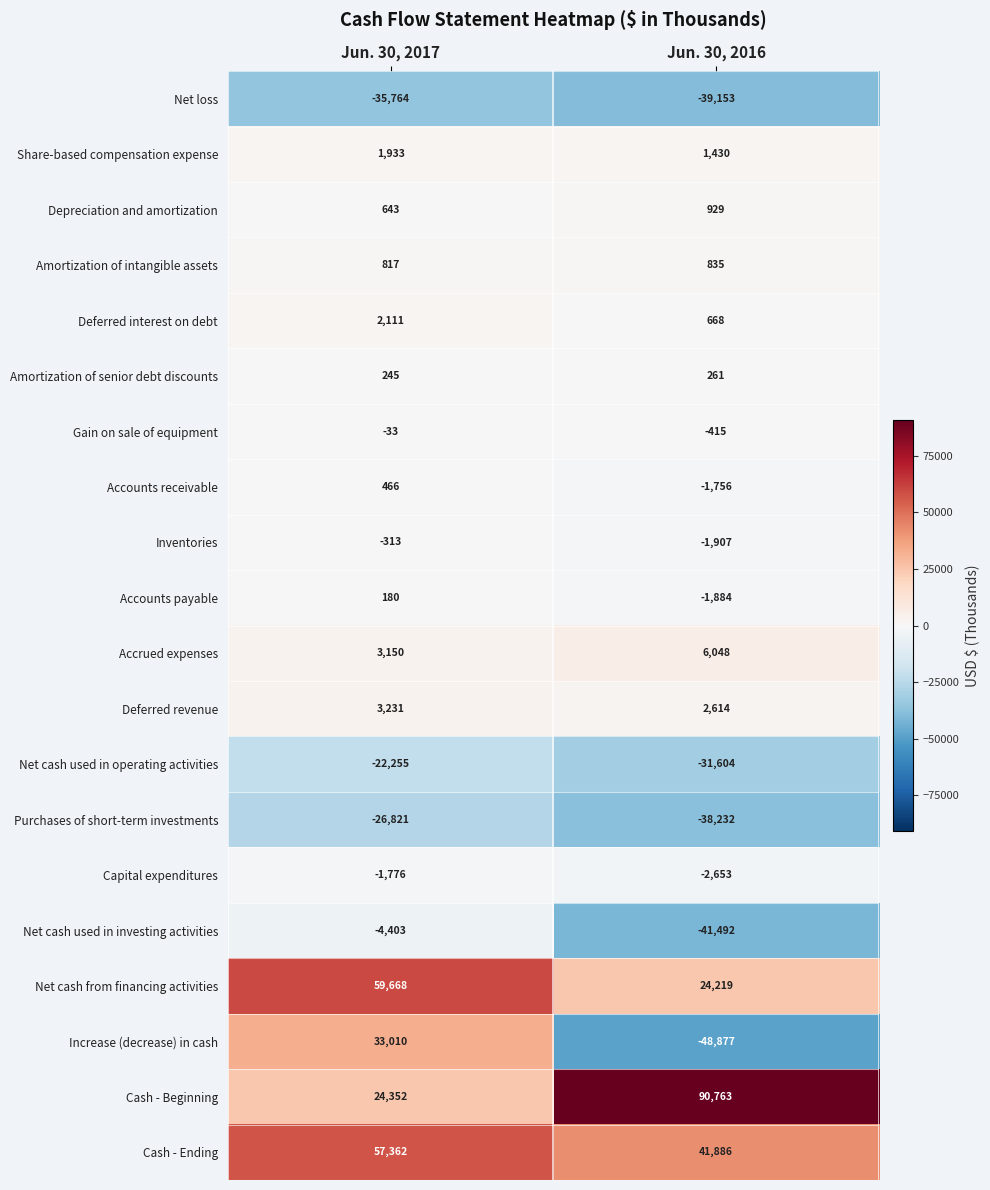

What is the sum of the Amortization of intangible assets values at Jun. 30, 2016 and Jun. 30, 2017?

1652